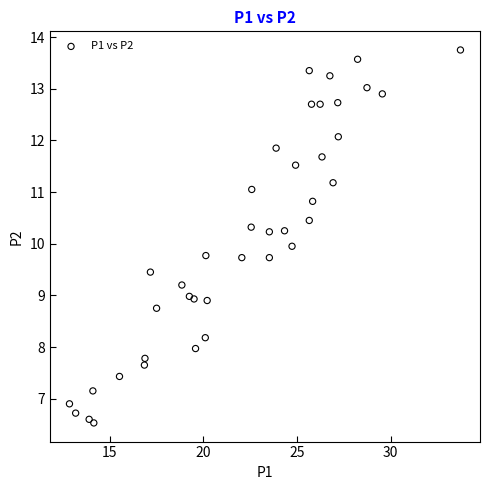

What is the range of X values (max minus min)?

20.9